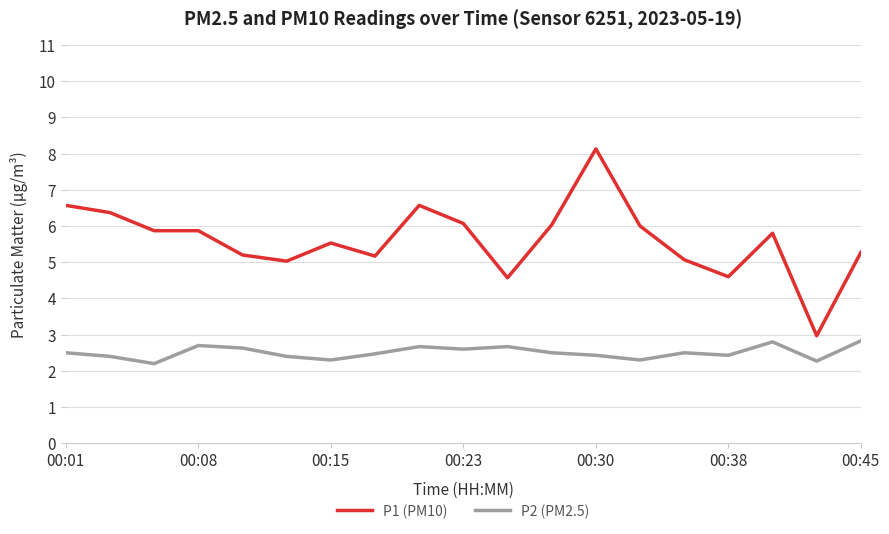

Which series has the widest spread of values?

P1 (PM10)